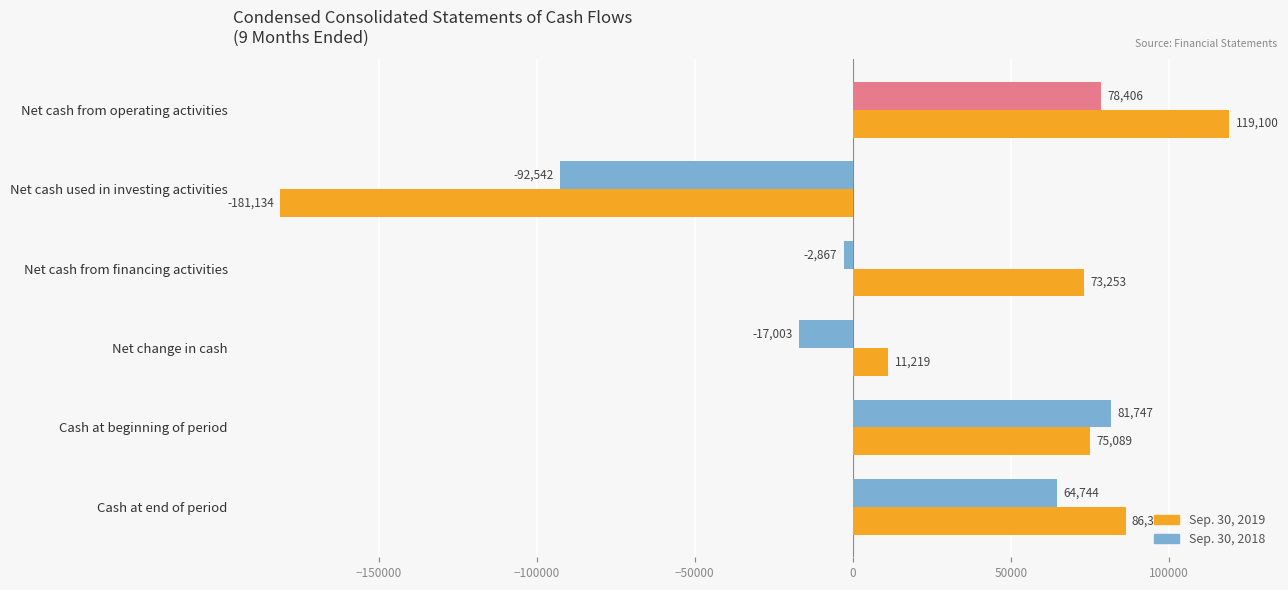

At how many categories does at least one series exceed 85933?

2